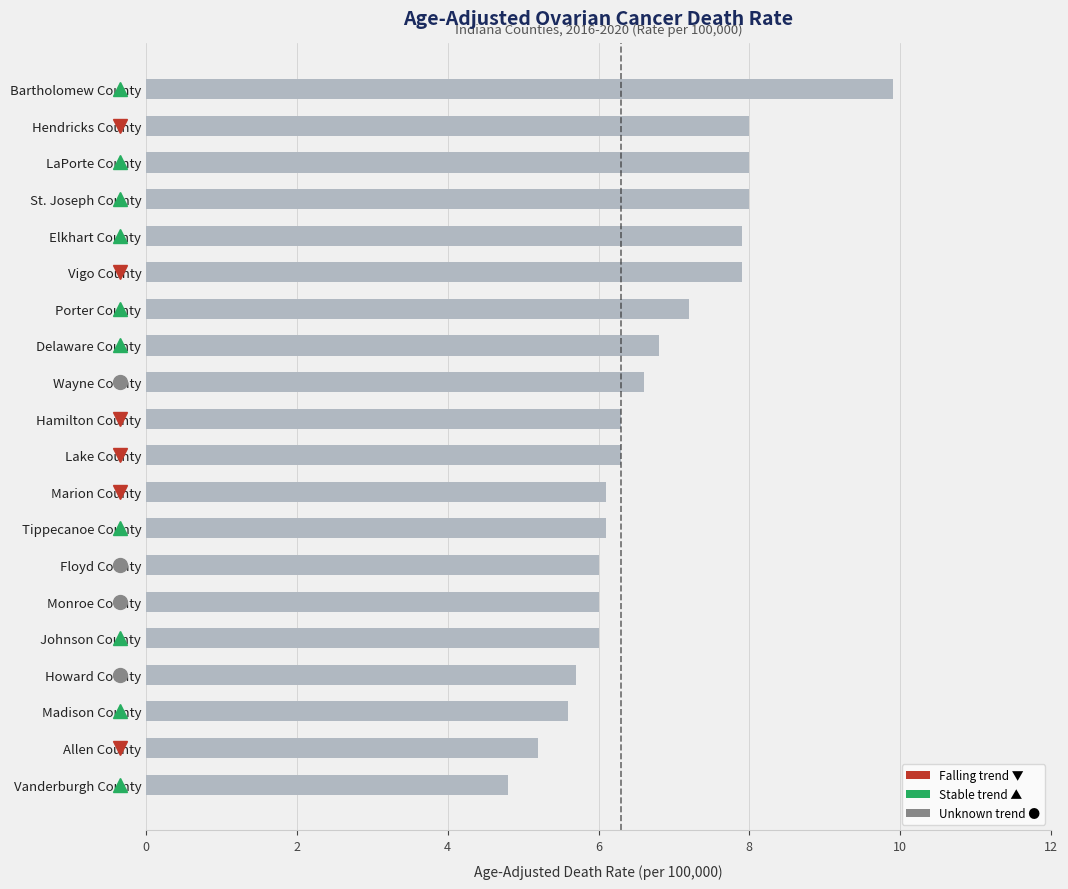

The value at St. Joseph County is 8.0. True or false?

True